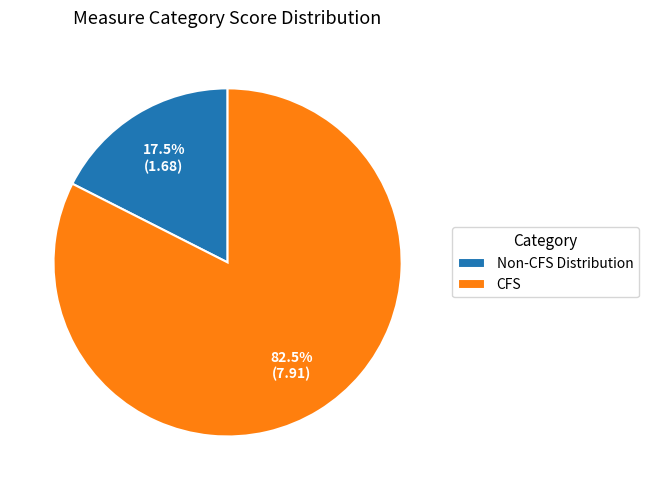

Rank the categories by value from lowest to highest.

Non-CFS Distribution, CFS